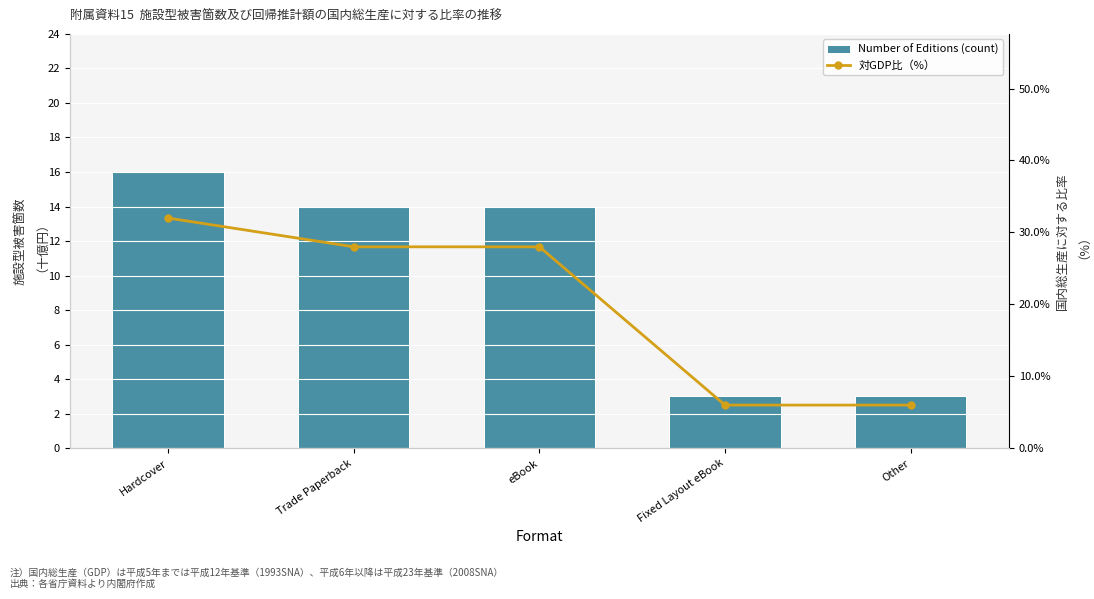

What is the value of the 対GDP比（%） bar at the 5th from the left?

6.0